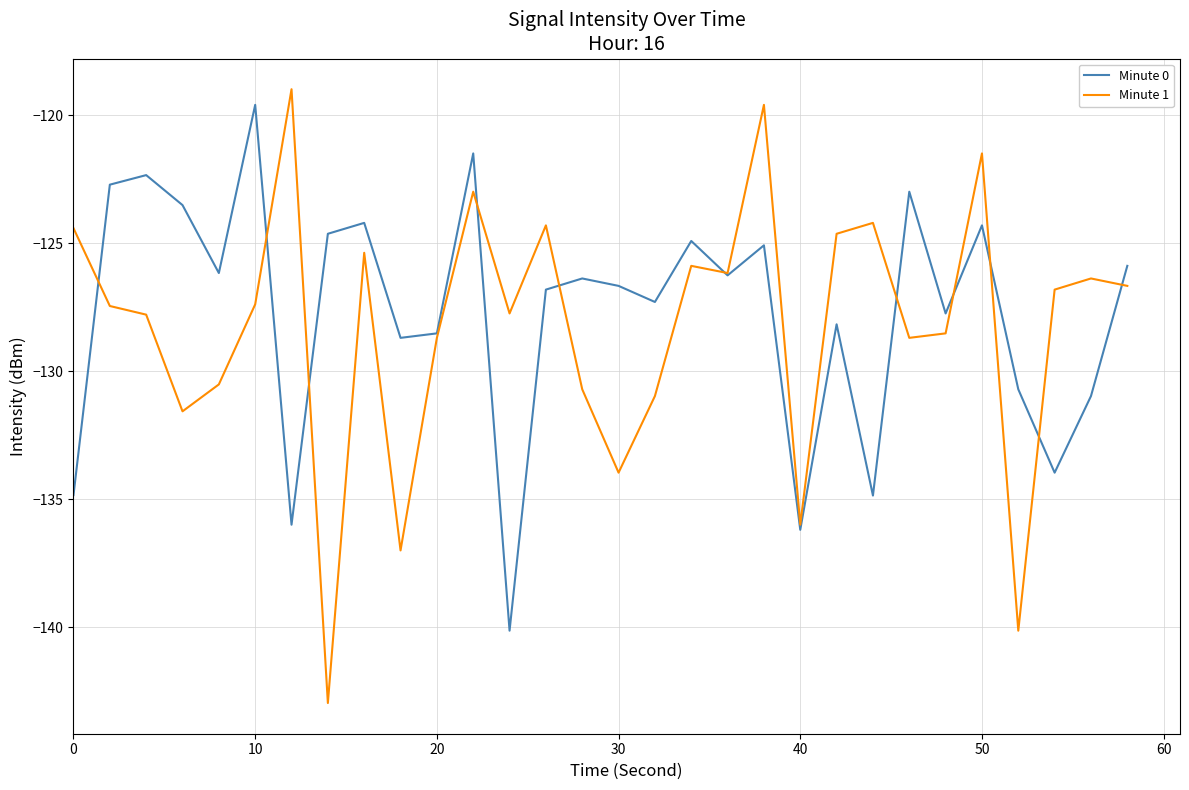

What is the lowest value of the Minute 0 series?

-140.1